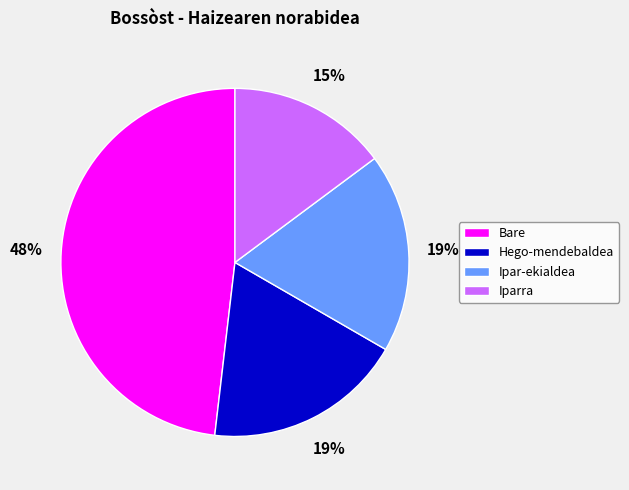

Which has a higher value, Iparra or Ipar-ekialdea?

Ipar-ekialdea